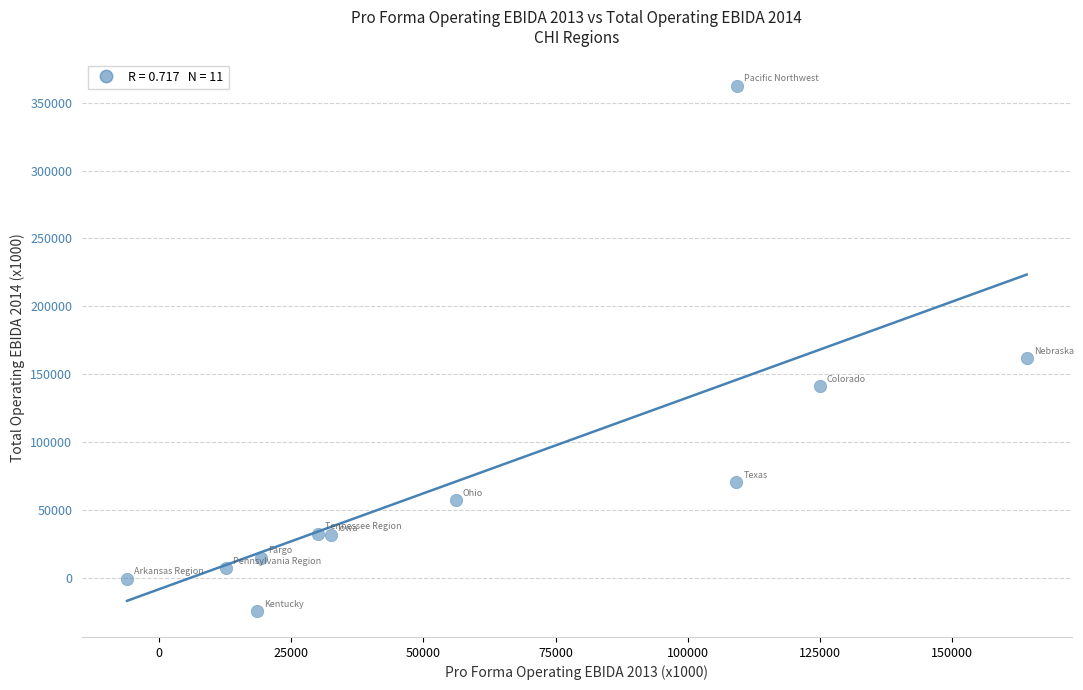

What Y value in the scatter plot is closest to 169124?

161654